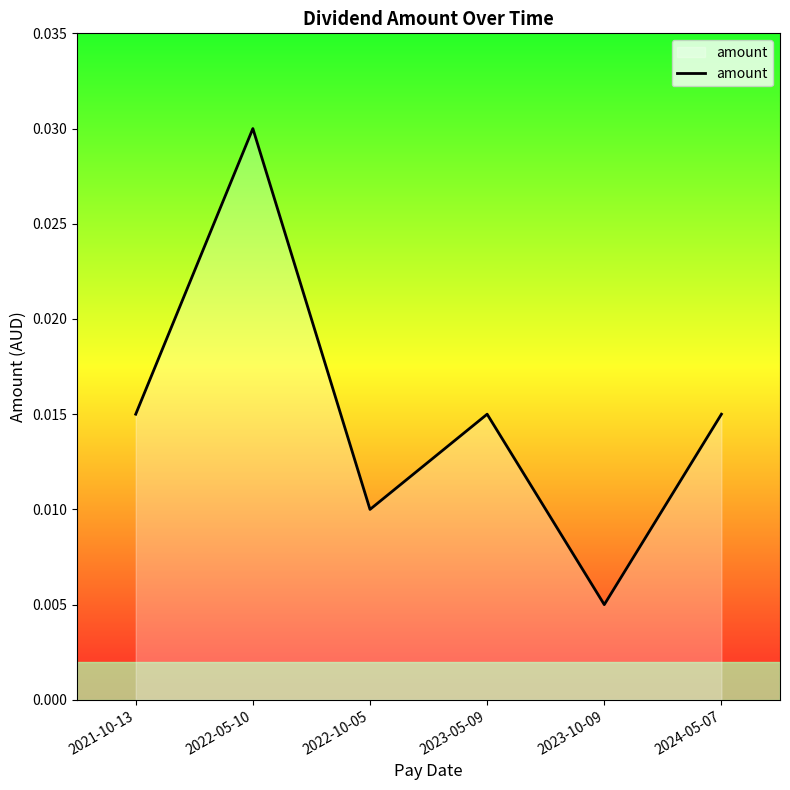

Between 2022-05-10 and 2021-10-13, which is larger?

2022-05-10